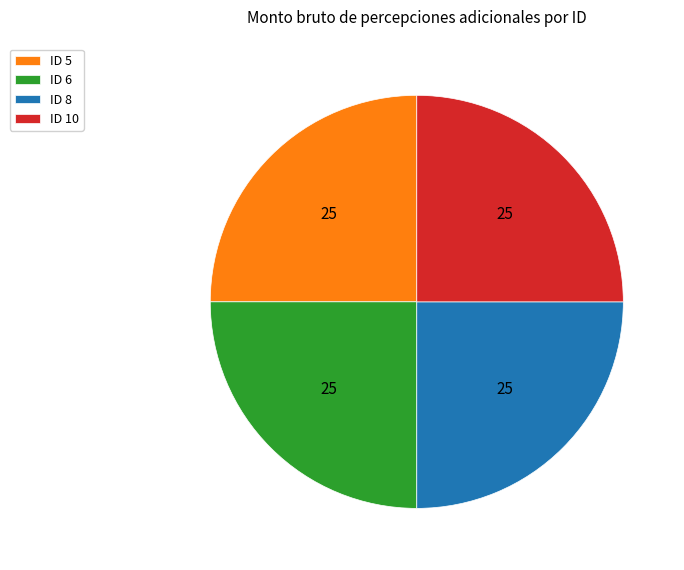

Is there any slice that represents more than half of the pie?

No